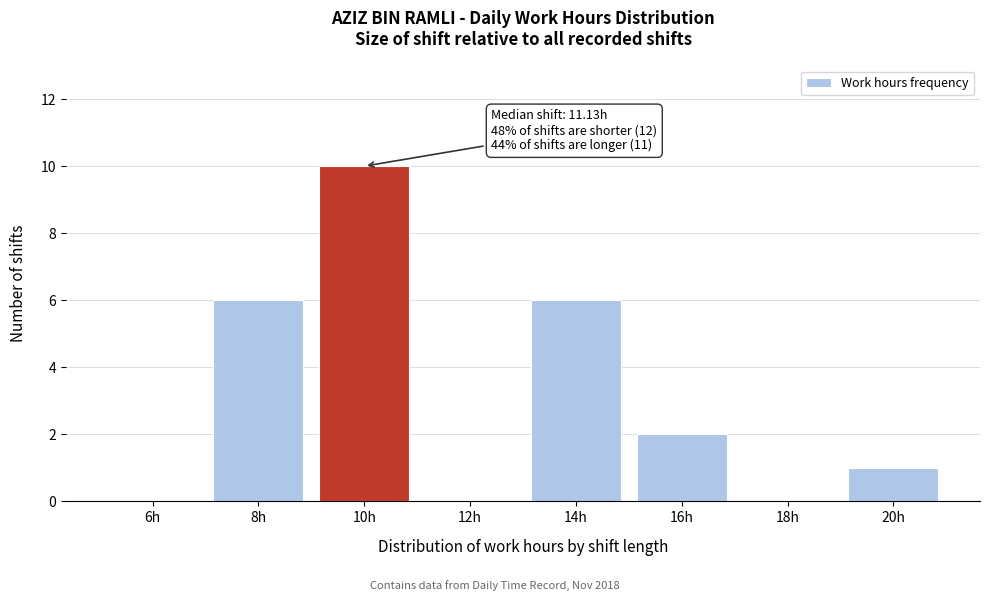

Reading left to right, extract all data points from this chart.

6h=0	8h=6	10h=10	12h=0	14h=6	16h=2	18h=0	20h=1